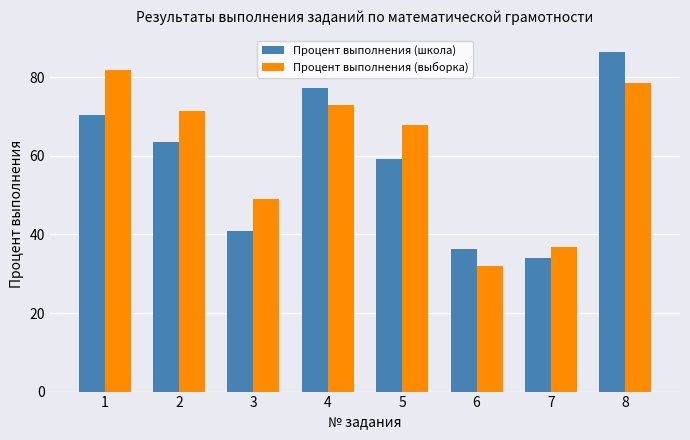

At which label does Процент выполнения (выборка) first exceed 71?

1